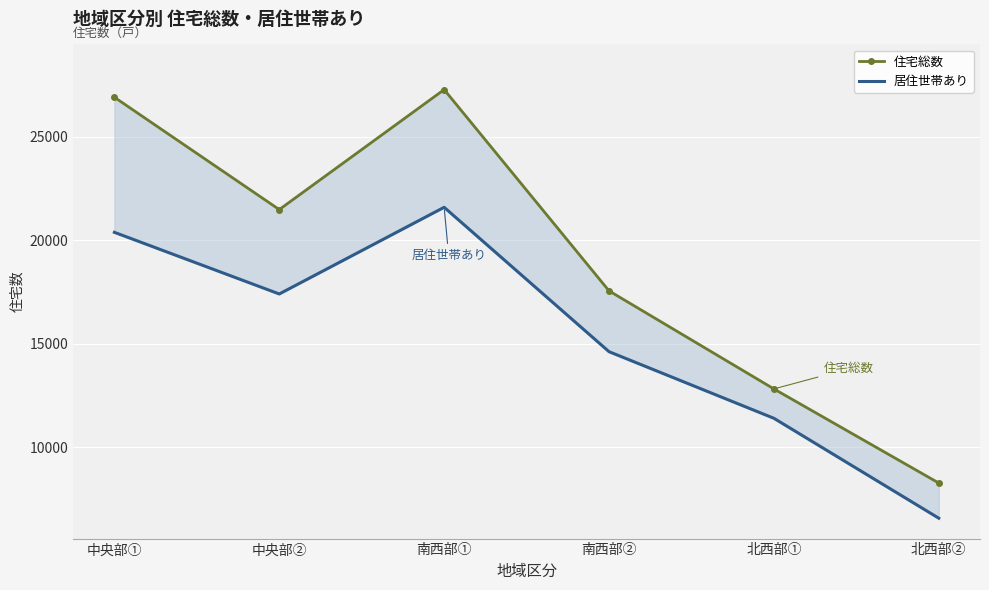

What are all the series names shown in the legend?

住宅総数, 居住世帯あり